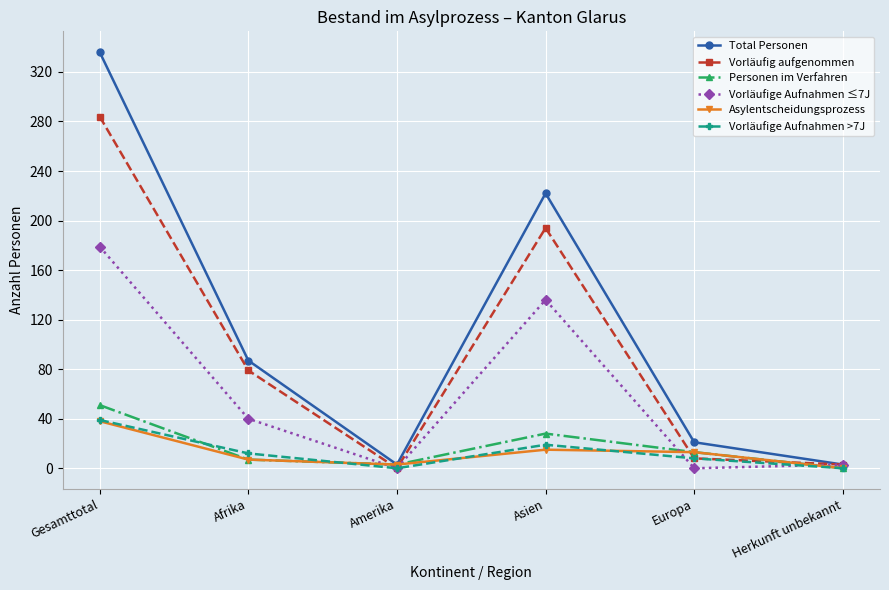

Which series has the widest spread of values?

Total Personen